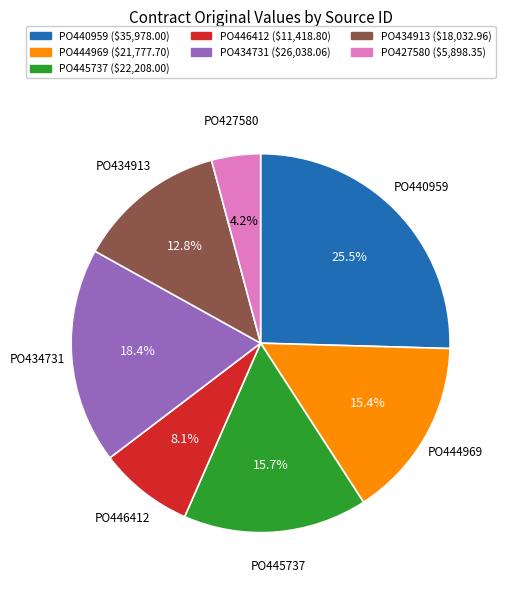

Does PO444969 represent more than half of the total?

No